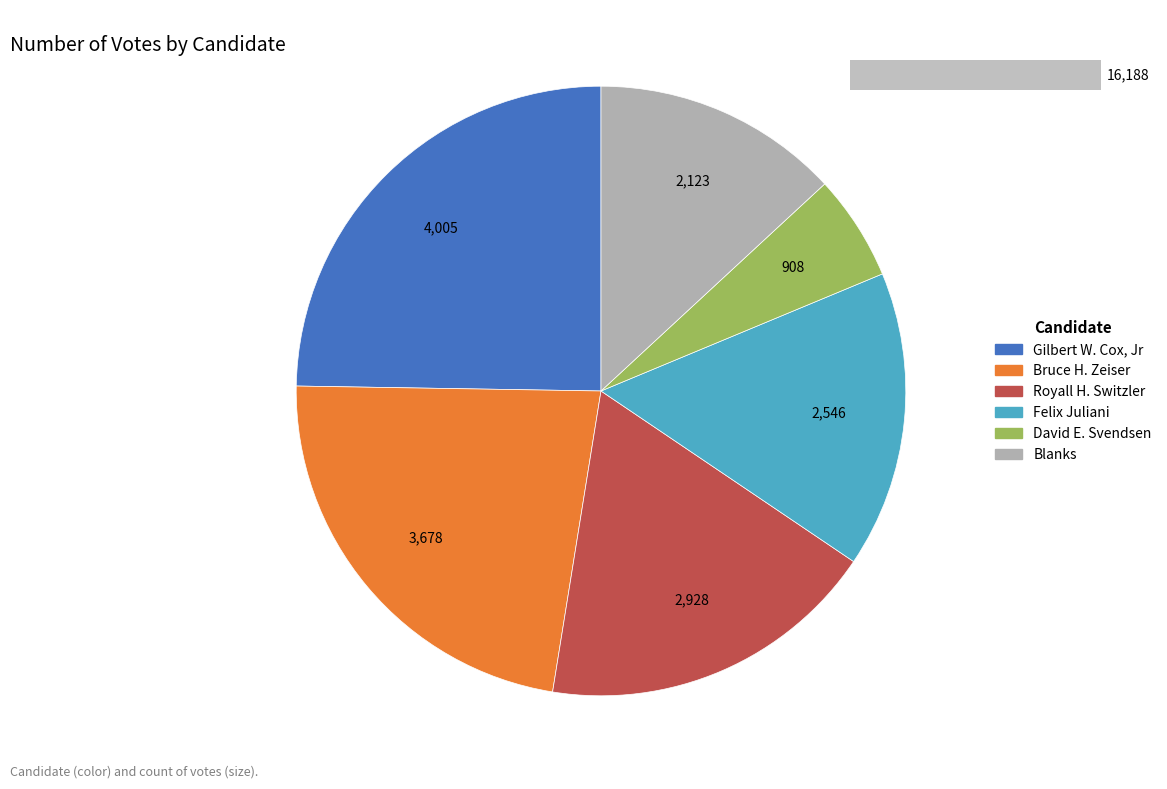

How many segments does this pie chart have?

6